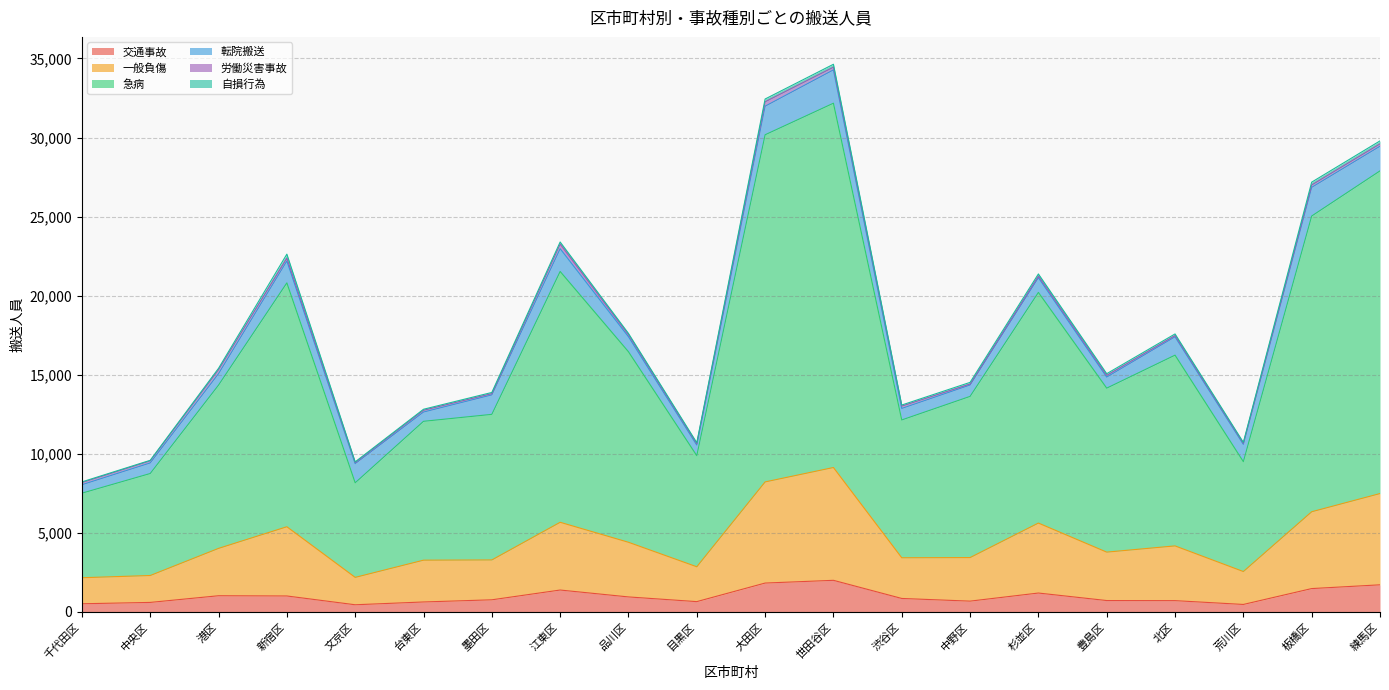

What is the highest value of the 交通事故 series?

1998